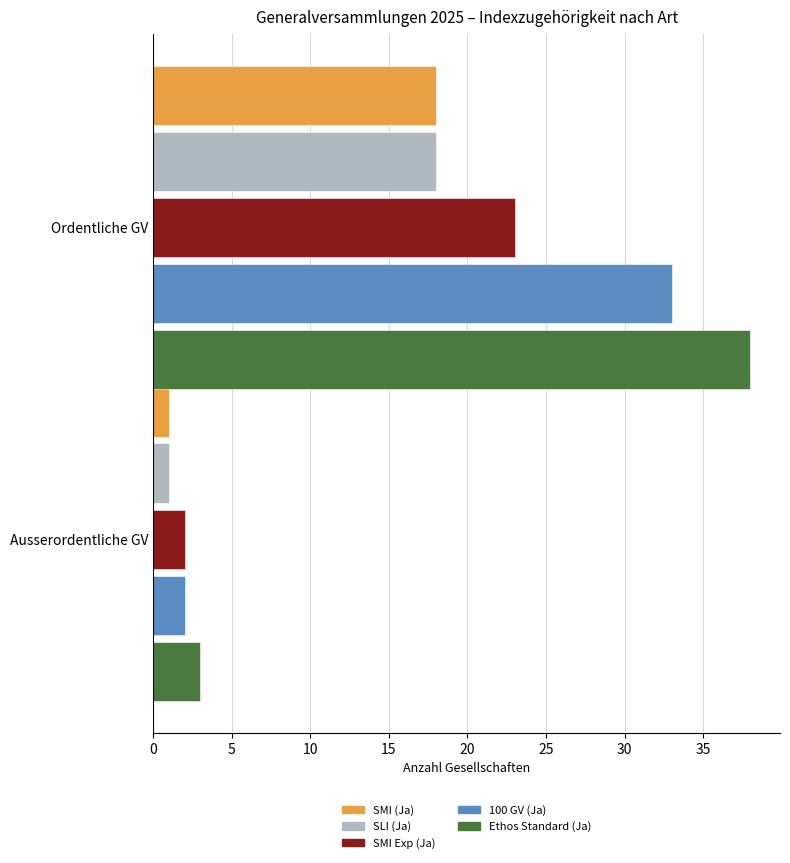

Which series has the widest spread of values?

Ethos Standard (Ja)